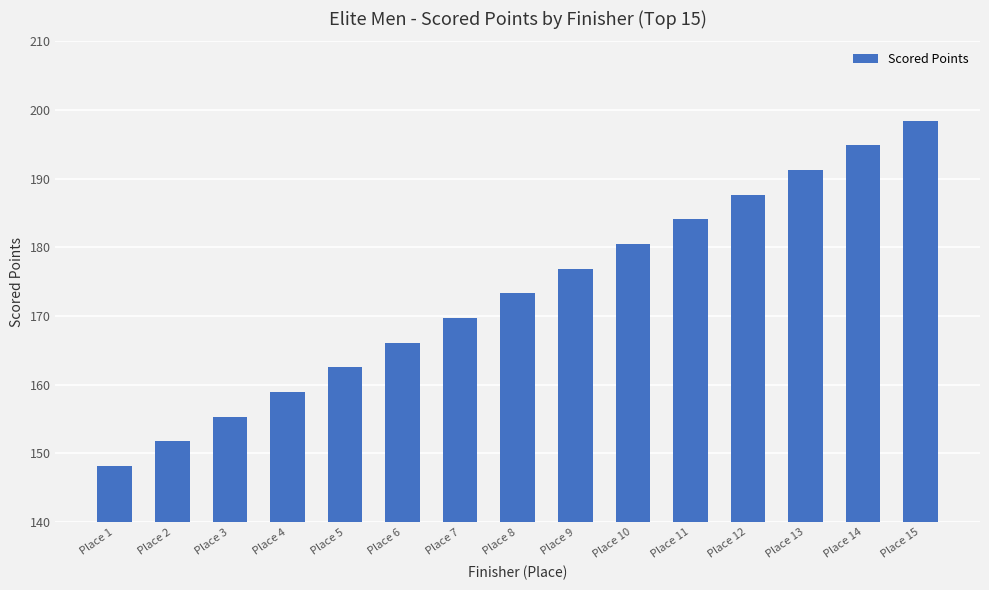

List the labels in order of value, smallest first.

Place 1, Place 2, Place 3, Place 4, Place 5, Place 6, Place 7, Place 8, Place 9, Place 10, Place 11, Place 12, Place 13, Place 14, Place 15